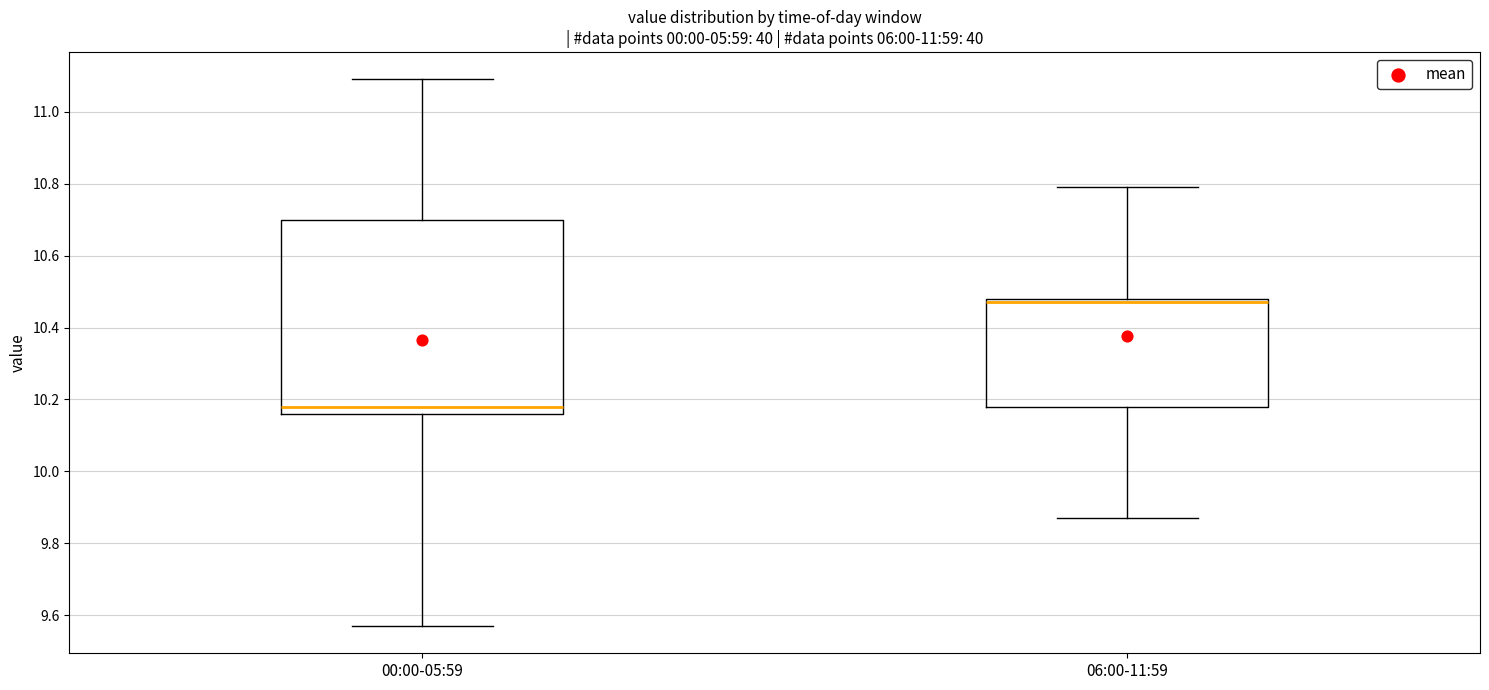

Which box is the tallest, from its lower edge to its upper edge?

00:00-05:59